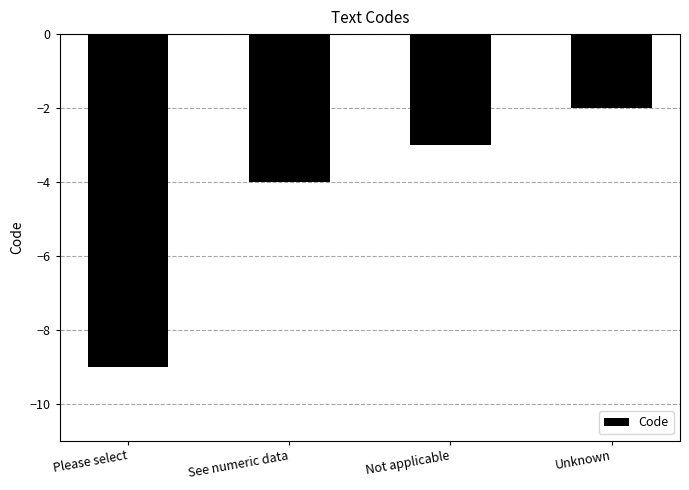

Reading left to right, list all the values displayed in this chart.

Please select=-9	See numeric data=-4	Not applicable=-3	Unknown=-2